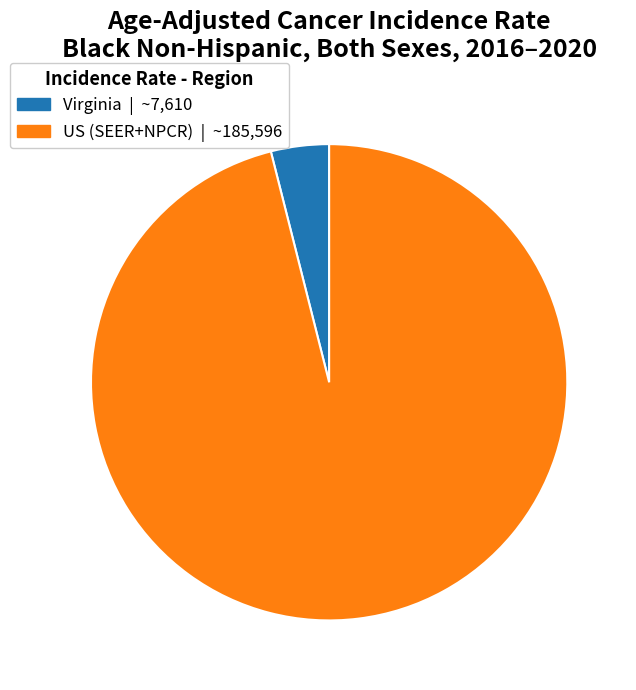

Rank the categories by value from lowest to highest.

Virginia, US (SEER+NPCR)